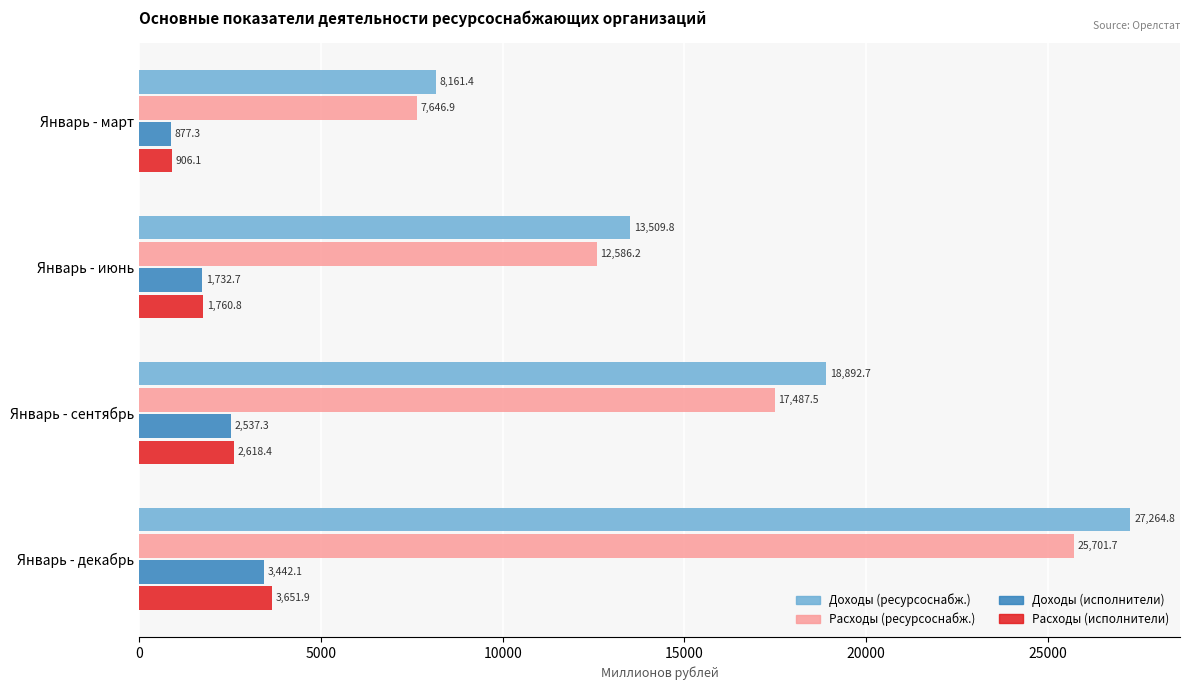

Count the number of data series in this chart.

4